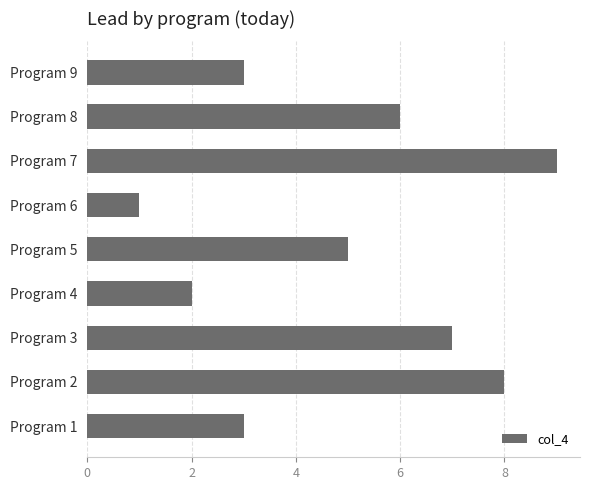

Which label corresponds to the largest value in the chart?

Program 7